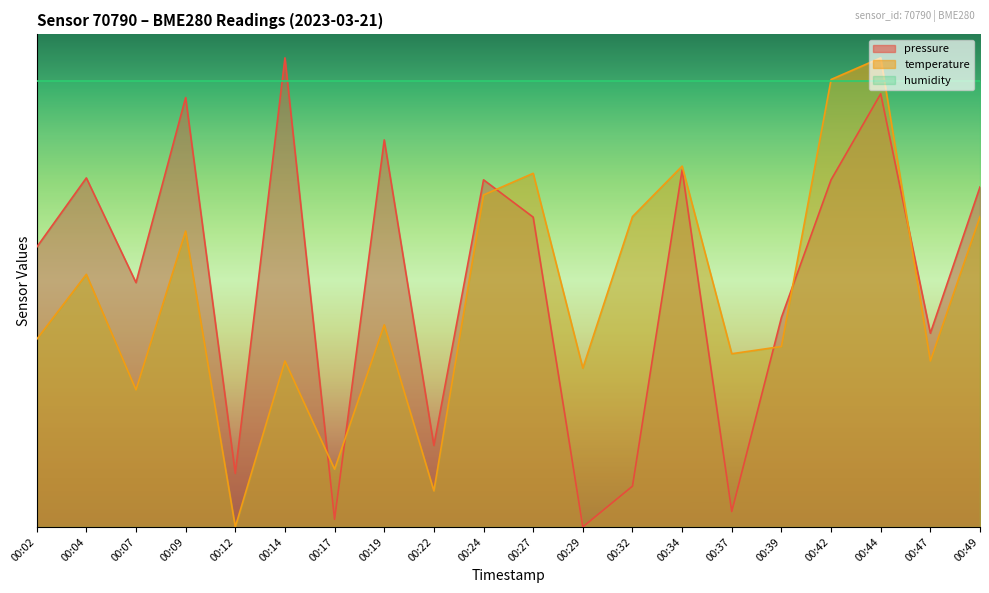

Which series changed the most between 00:29 and 00:47?

pressure